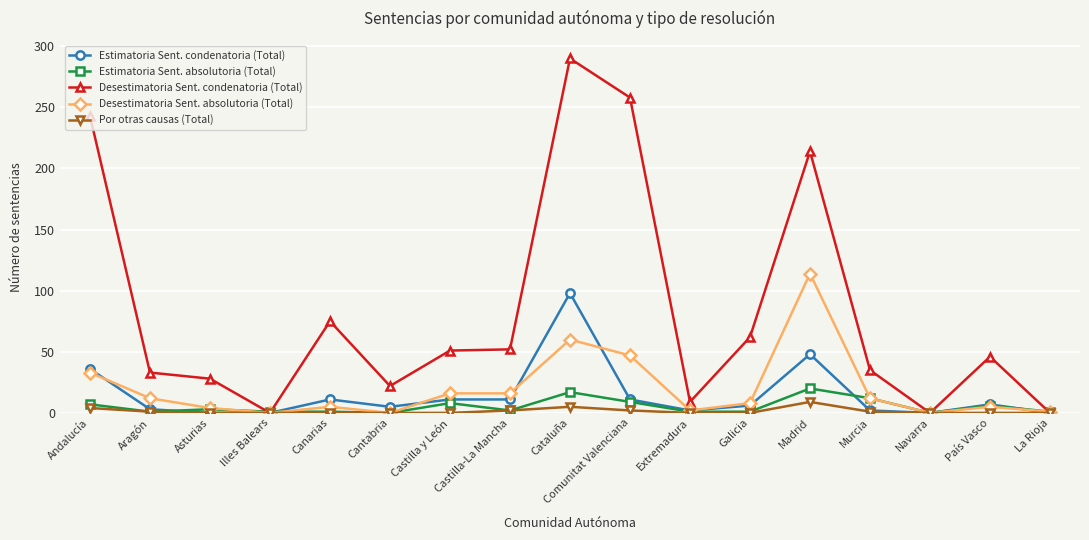

What is the label of the 17th point from the left?

La Rioja